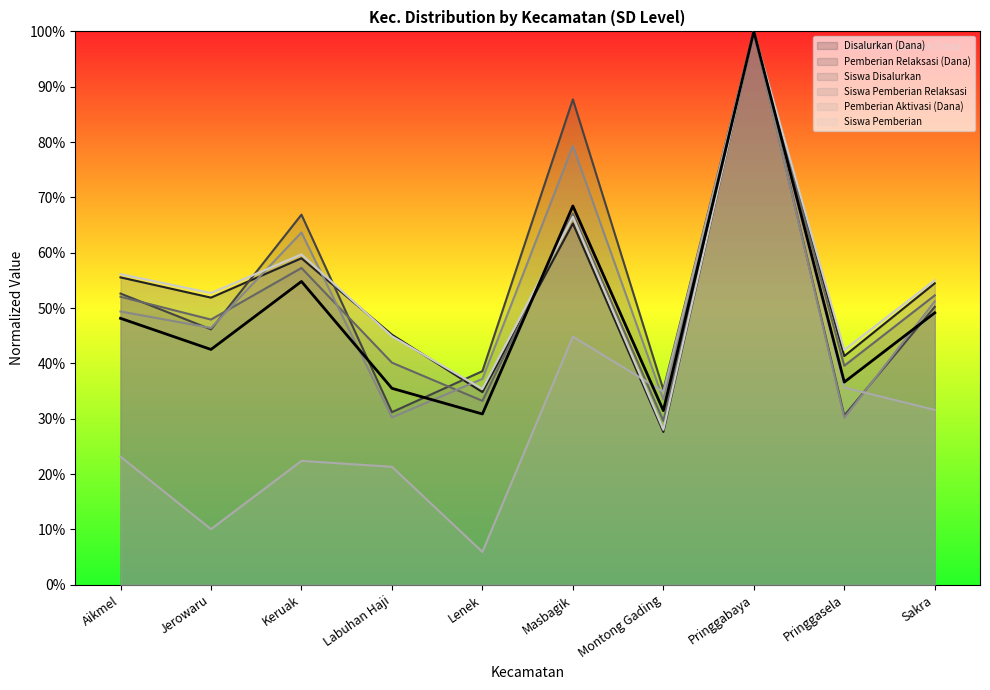

The value of Pemberian Relaksasi (Dana) at Montong Gading is 0.4. True or false?

True